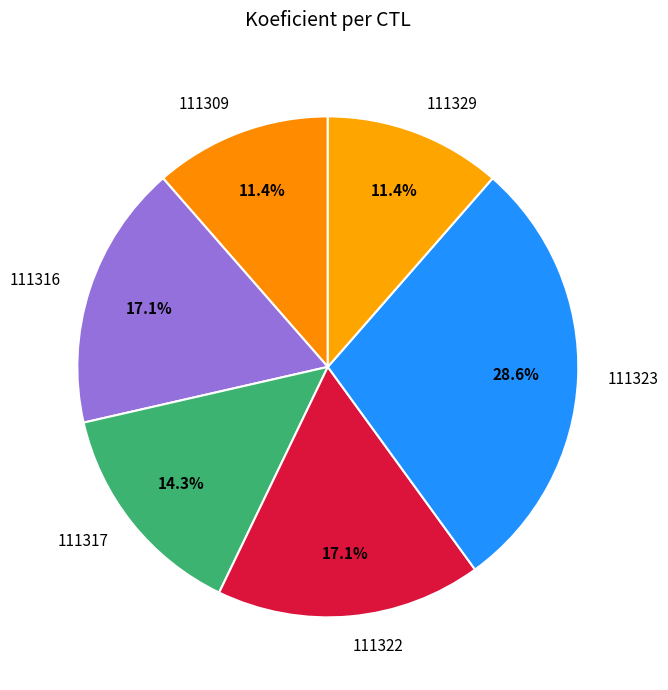

To the nearest percent, what is the average slice percentage?

17%